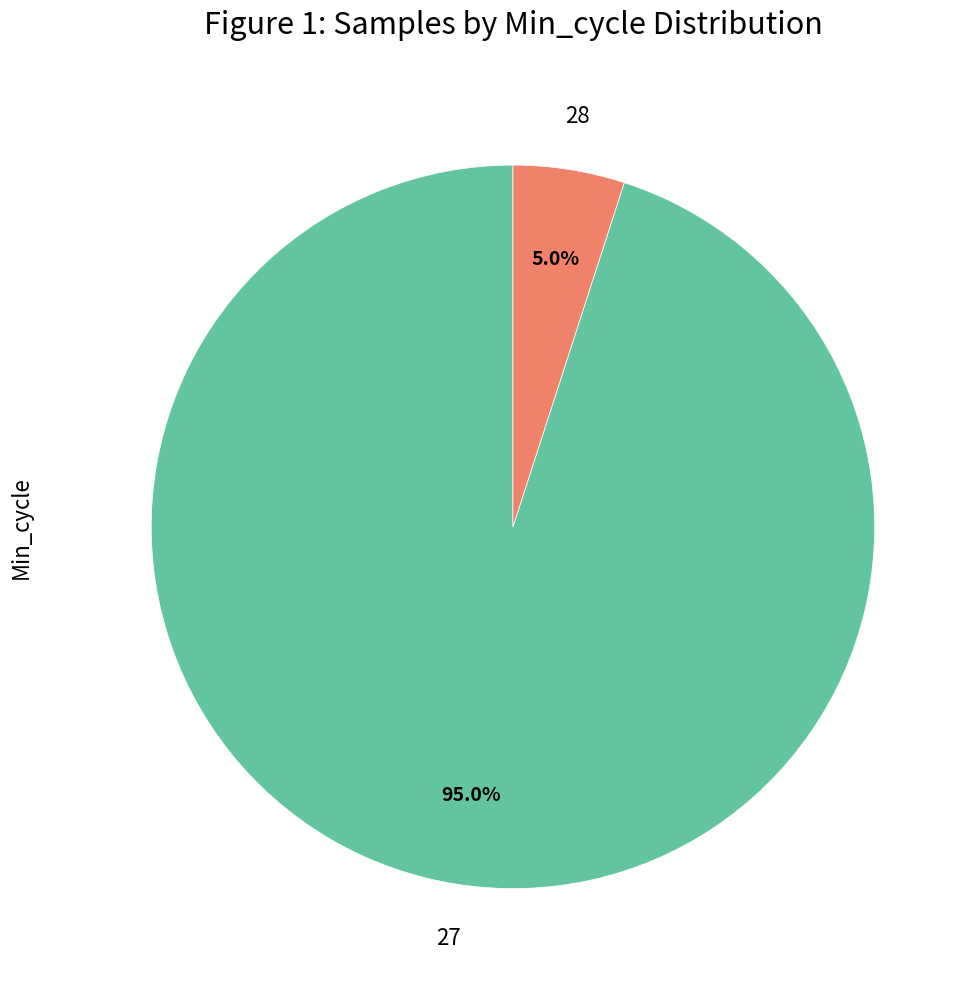

To the nearest percent, what is the average slice percentage?

50%